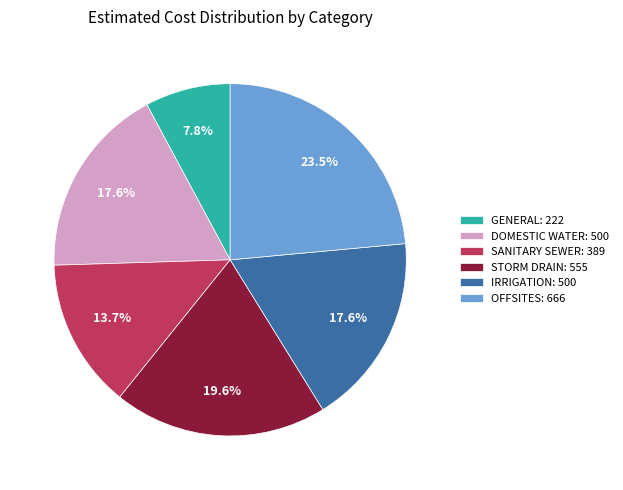

Count the number of slices in the pie.

6